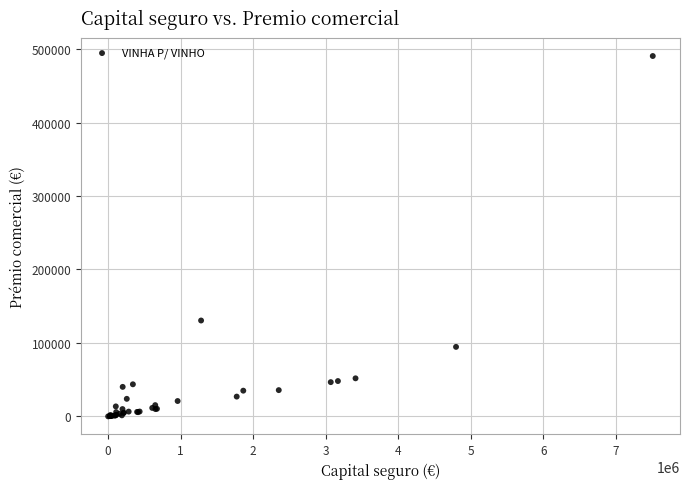

What Y value in the scatter plot is closest to 245350?

130546.1